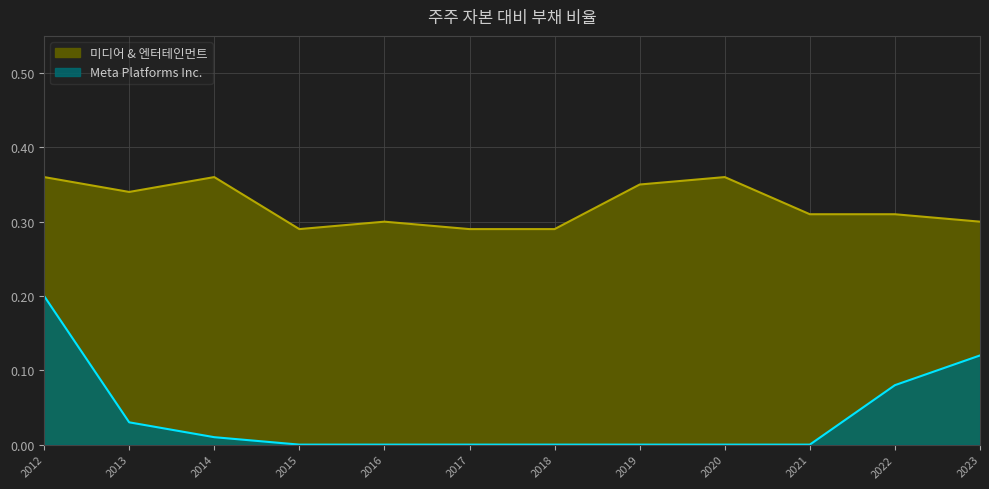

True or false: Meta Platforms Inc. and 미디어 & 엔터테인먼트 intersect in this chart.

False